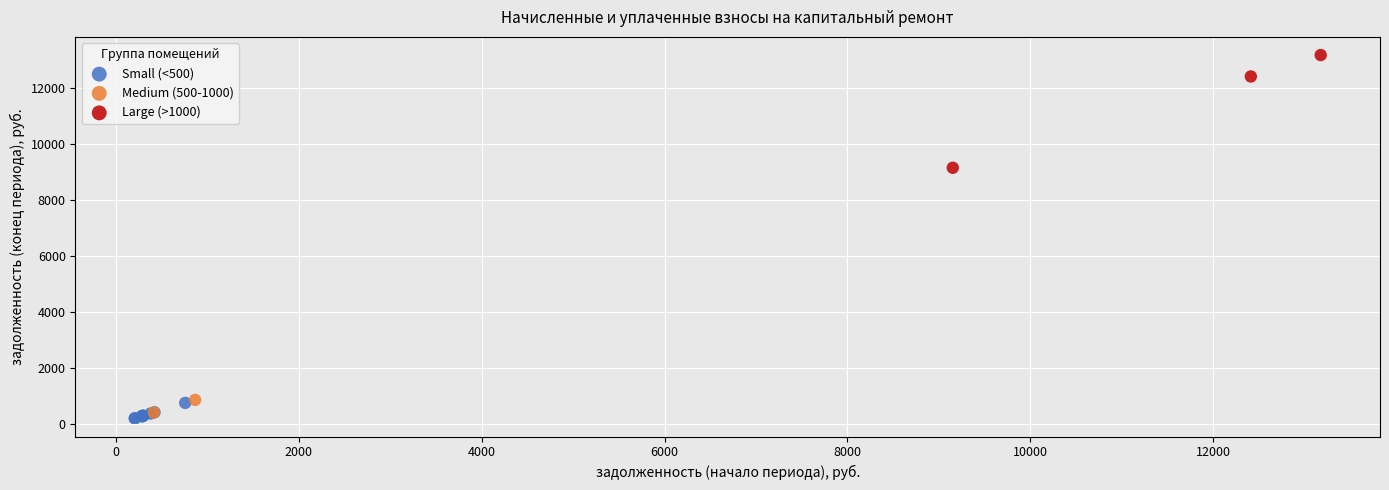

Which series reaches the maximum Y coordinate?

Large (>1000)